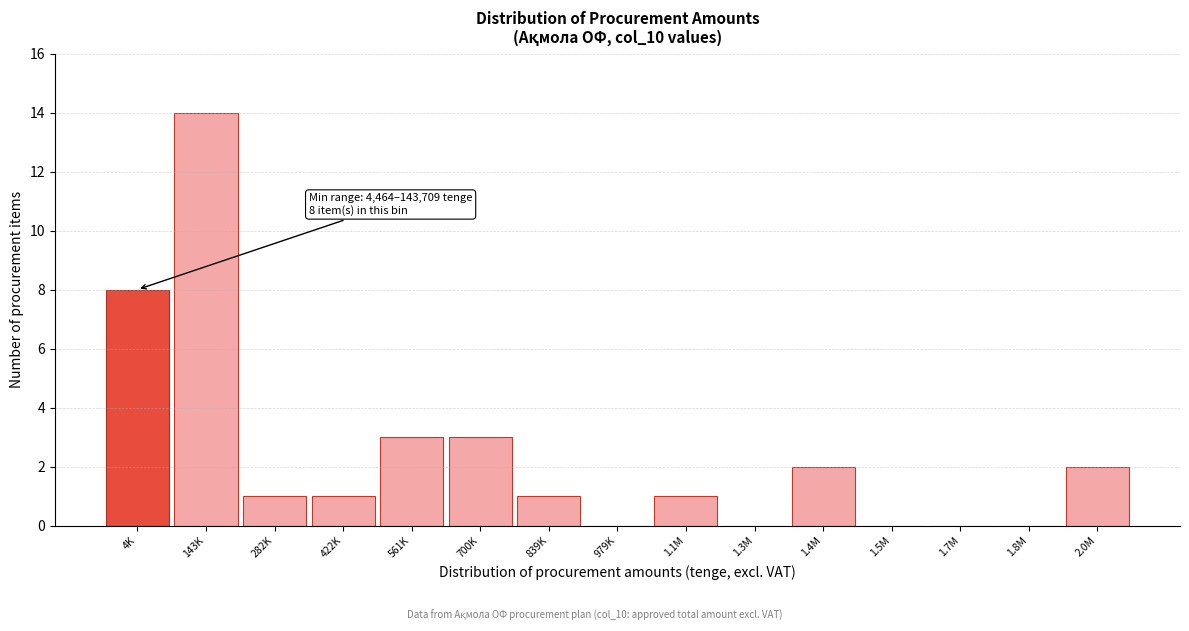

Reading right to left, extract all data points from this chart.

2.0M=2	1.8M=0	1.7M=0	1.5M=0	1.4M=2	1.3M=0	1.1M=1	979K=0	839K=1	700K=3	561K=3	422K=1	282K=1	143K=14	4K=8